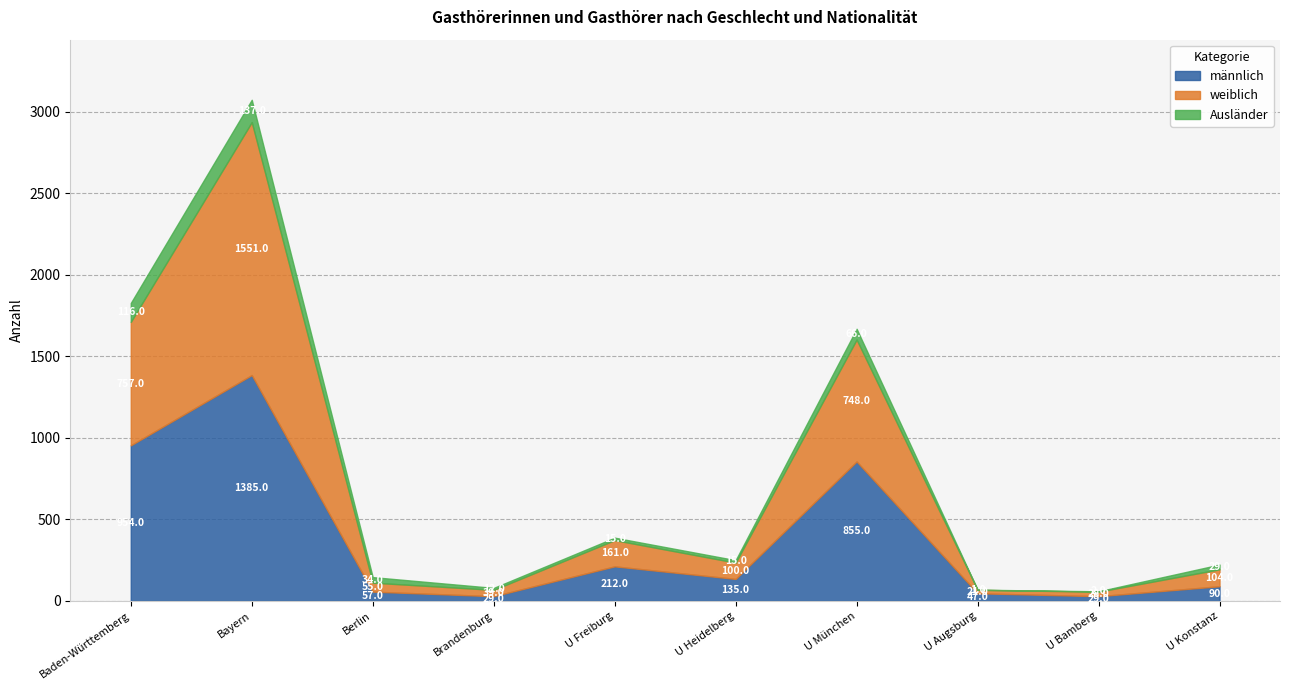

What is the difference between the maximum and minimum values in the Ausländer series?

136